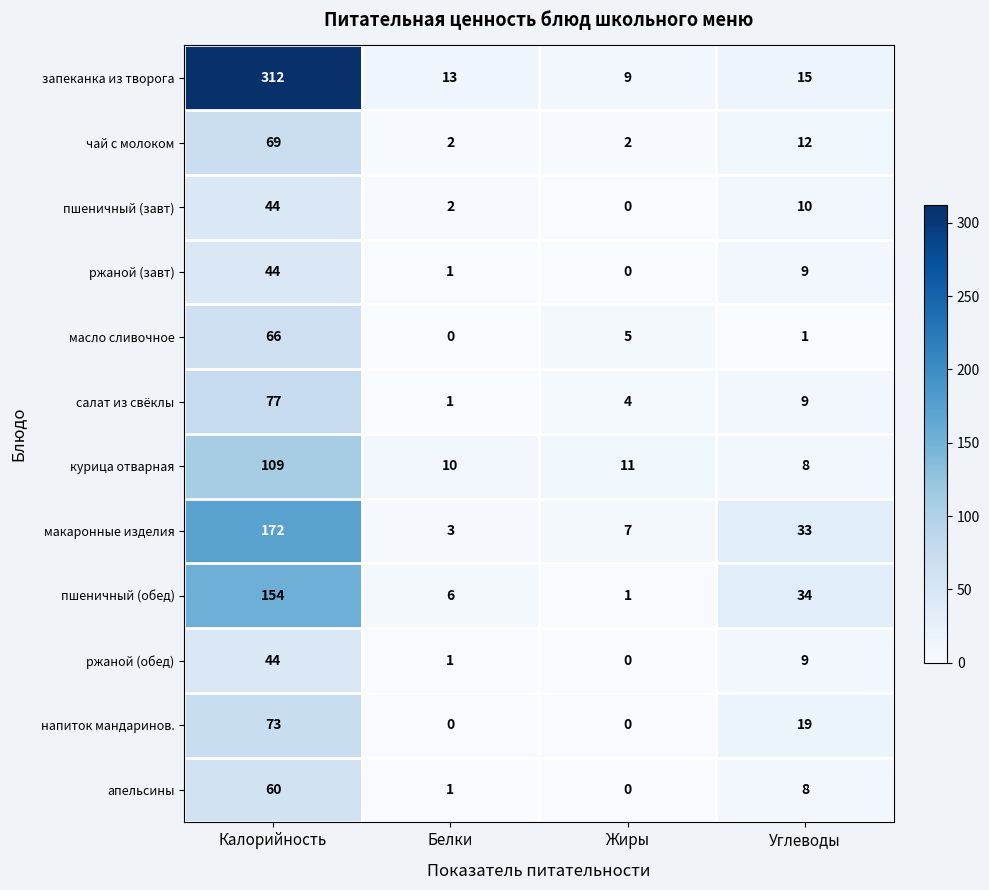

Between Жиры and Углеводы, which series saw the biggest shift?

пшеничный (обед)